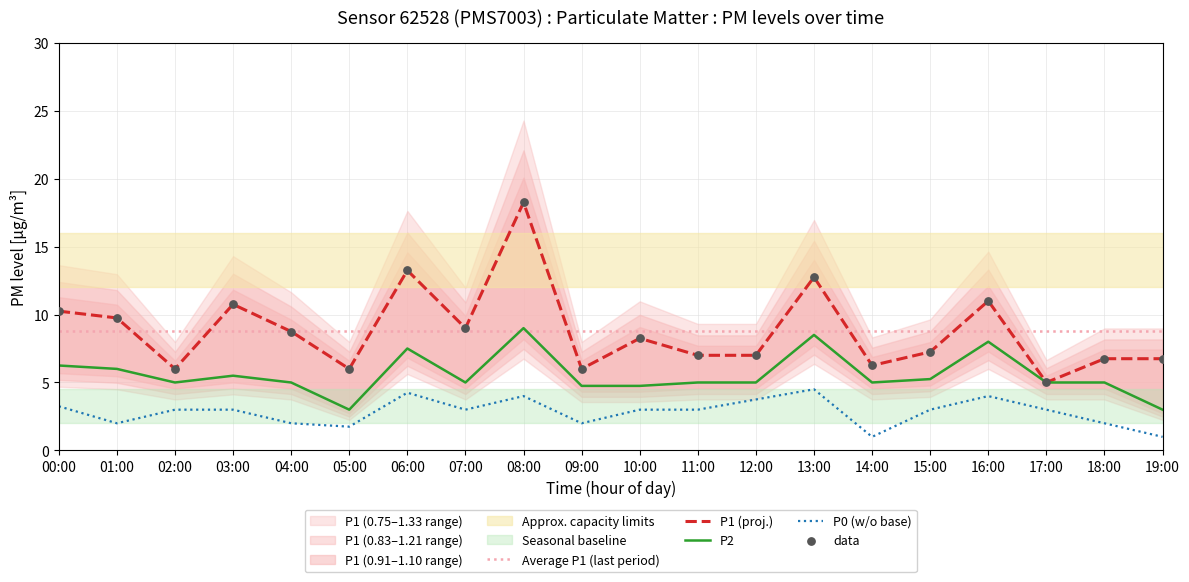

What is the total value across all series at 13:00?

25.8